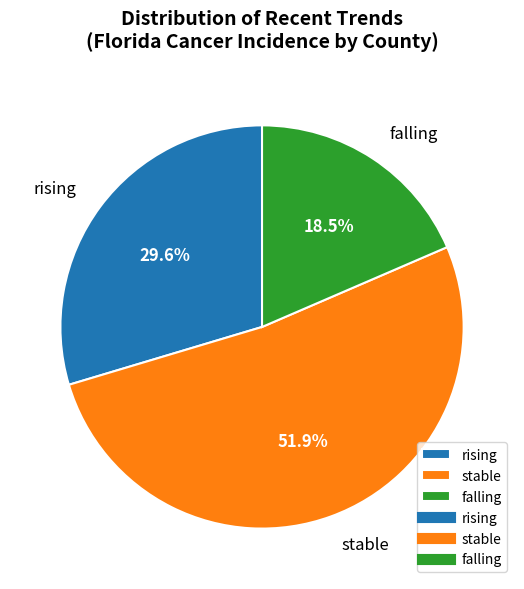

Which has a higher value, falling or stable?

stable